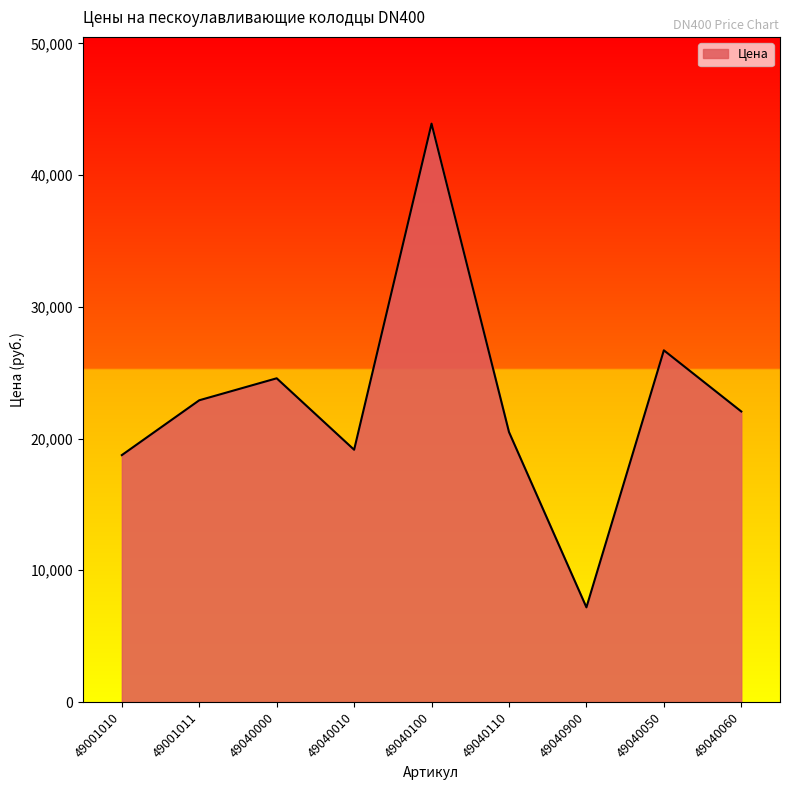

Read the value at 49001011.

22908